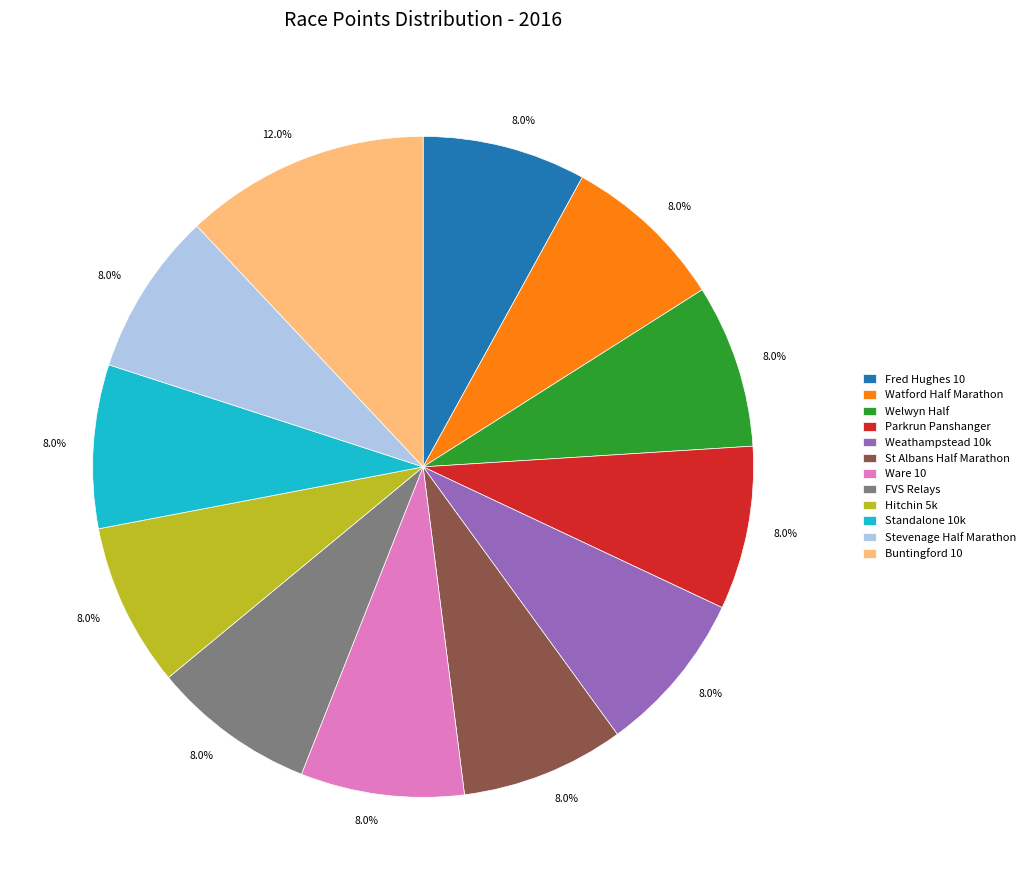

Is the sum of Fred Hughes 10 and Hitchin 5k greater than half?

No